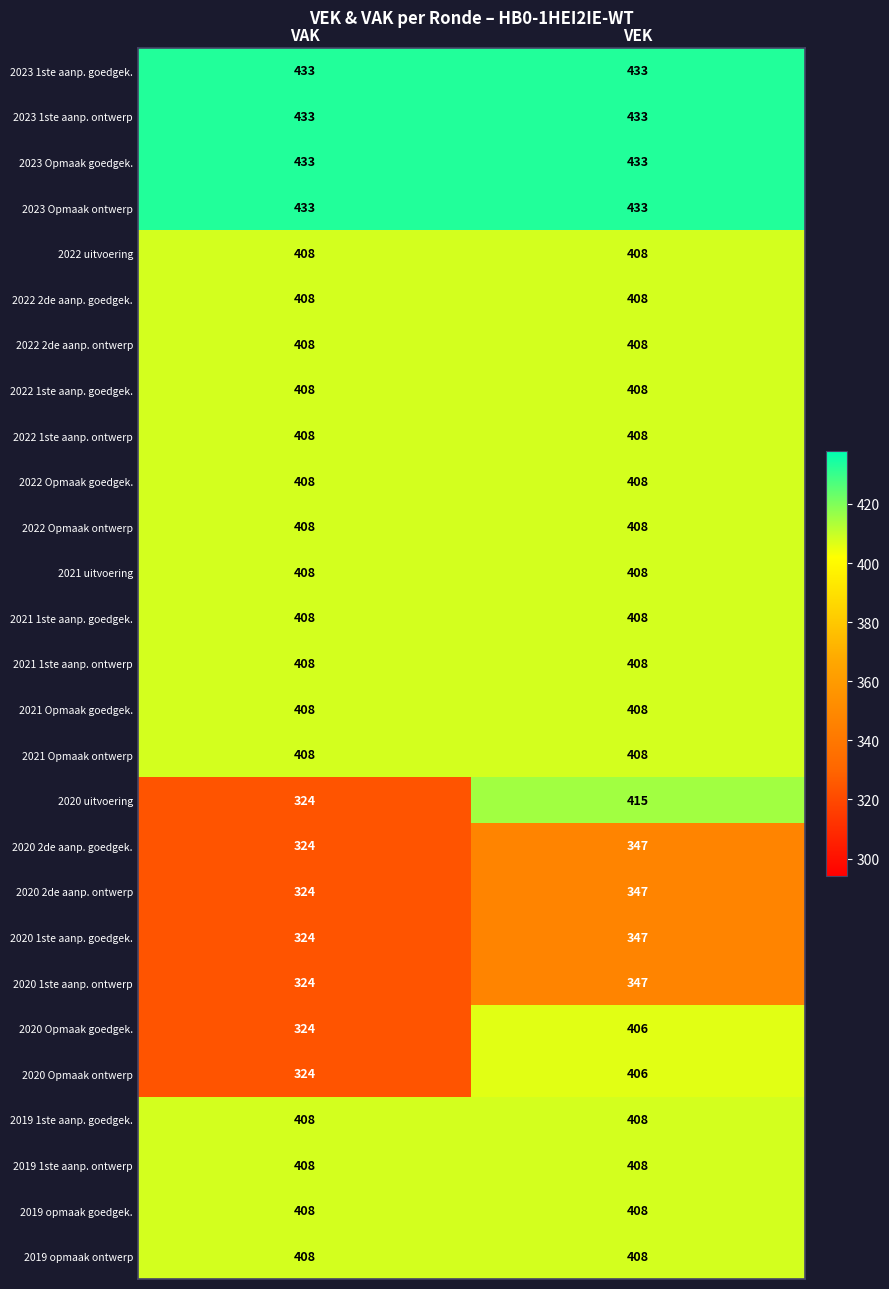

The 2022 Opmaak ontwerp series shows 283 at VEK. True or false?

False